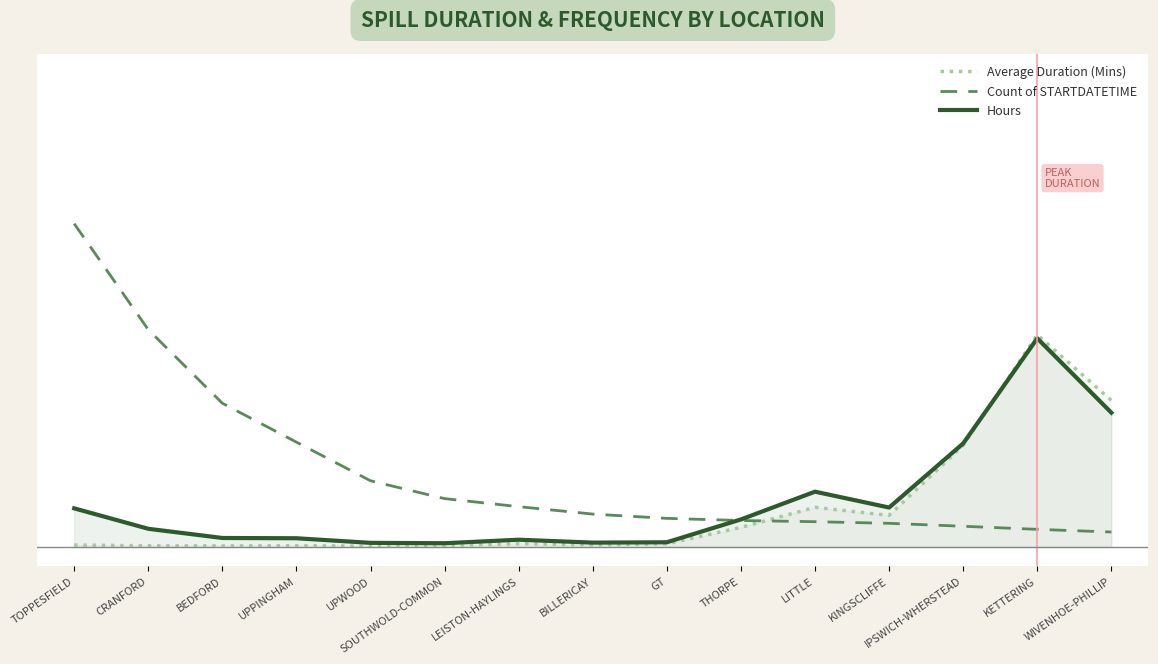

Which category has the lowest value in the Hours series?

SOUTHWOLD-COMMON